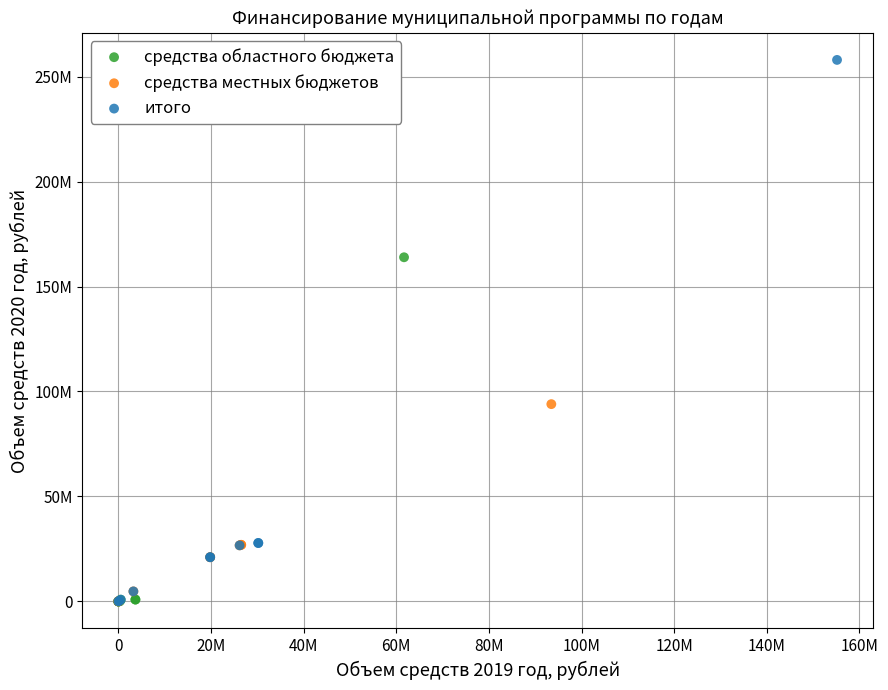

Which series reaches the maximum Y coordinate?

итого